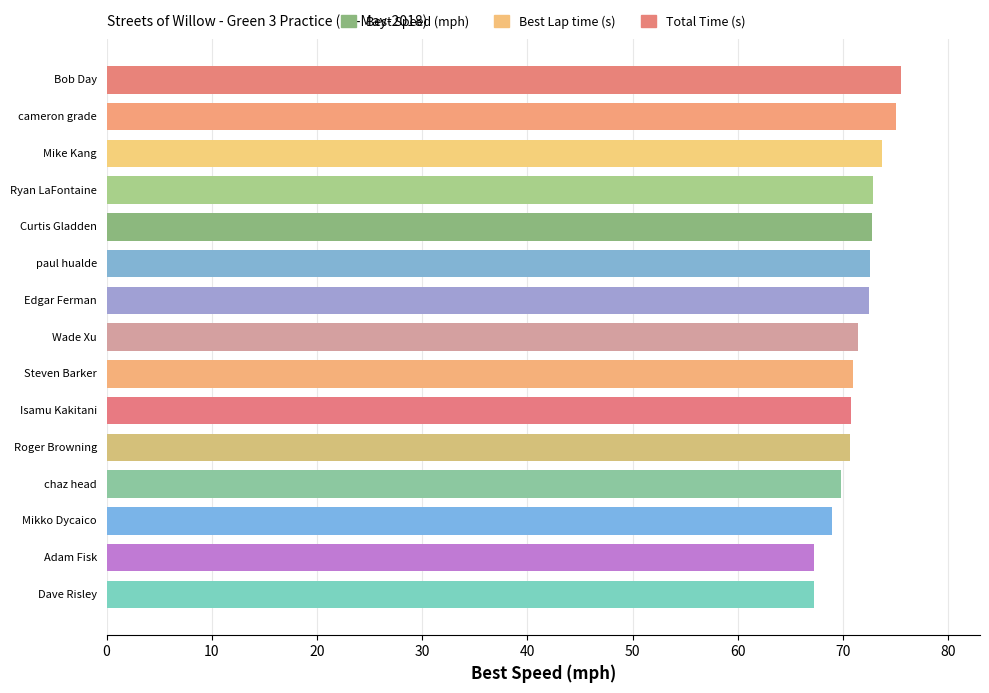

What is the smallest value displayed?

67.2